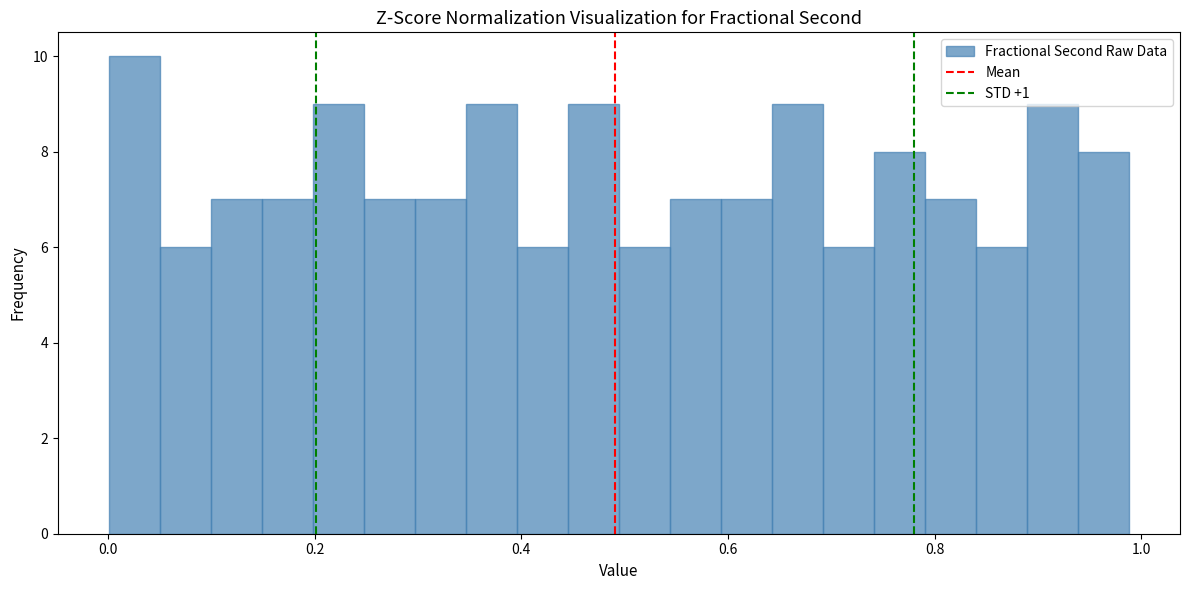

Around what value on the x-axis is the tallest bar? Give the approximate position of its centre, as read against the axis.

0.02